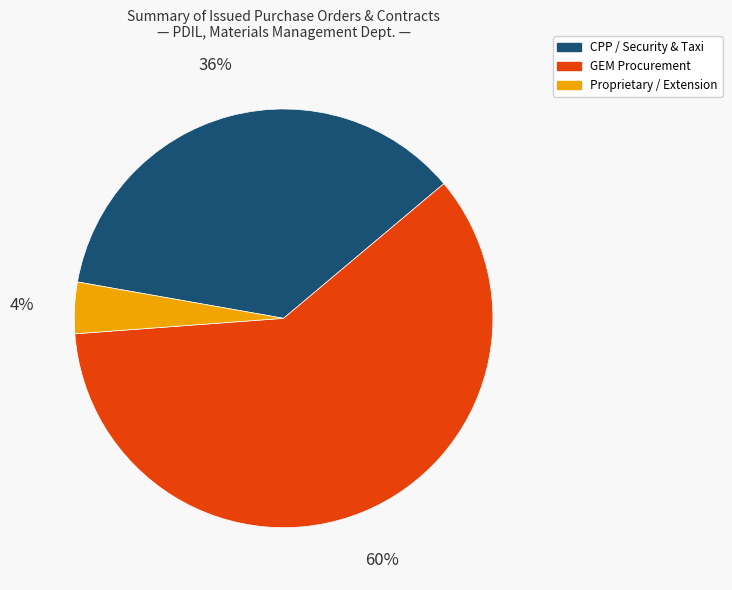

What percentage is the GEM Procurement slice, to the nearest percent?

60%